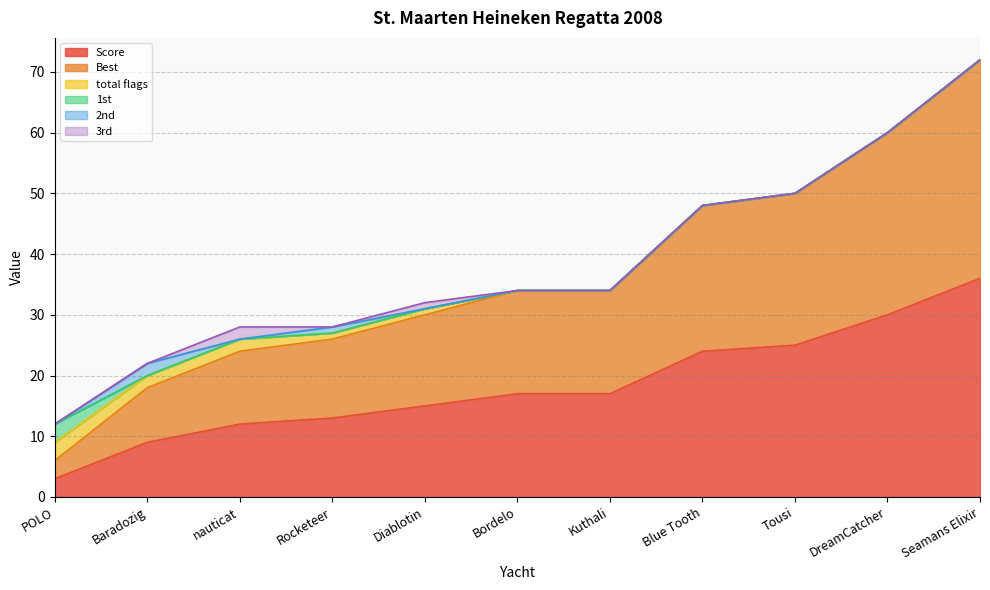

True or false: Best has a value of 30 at DreamCatcher.

True